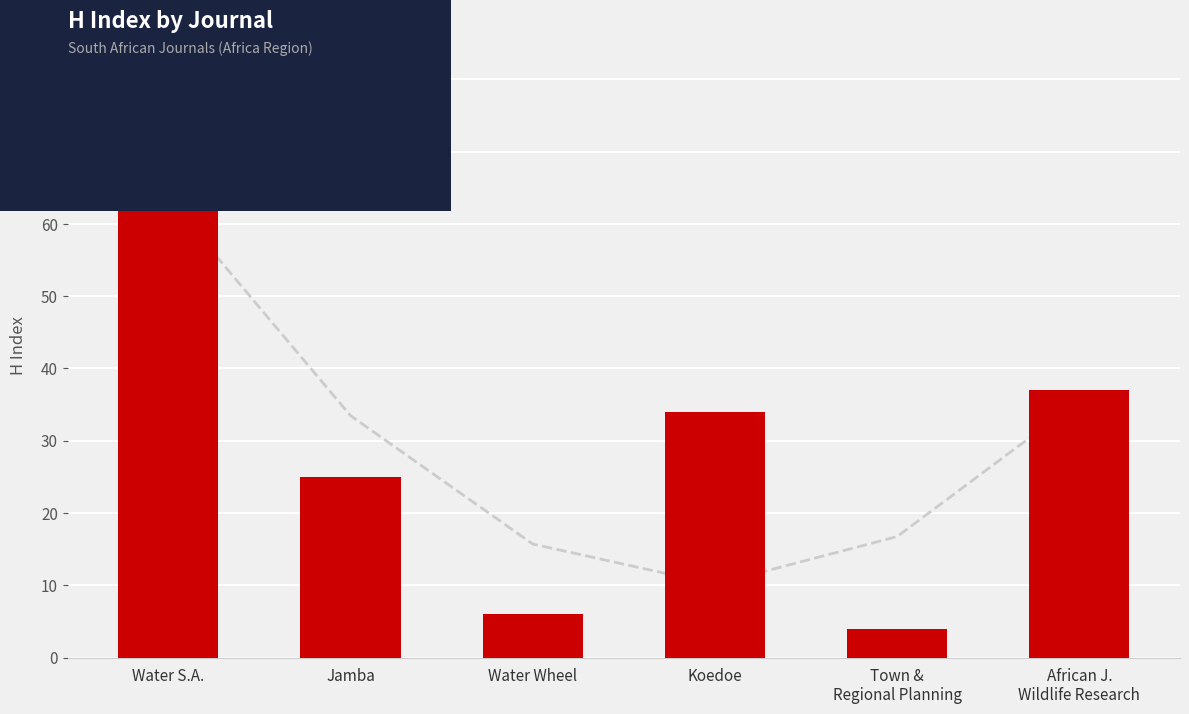

List the labels in order of value, largest first.

Water S.A., African J.
Wildlife Research, Koedoe, Jamba, Water Wheel, Town &
Regional Planning